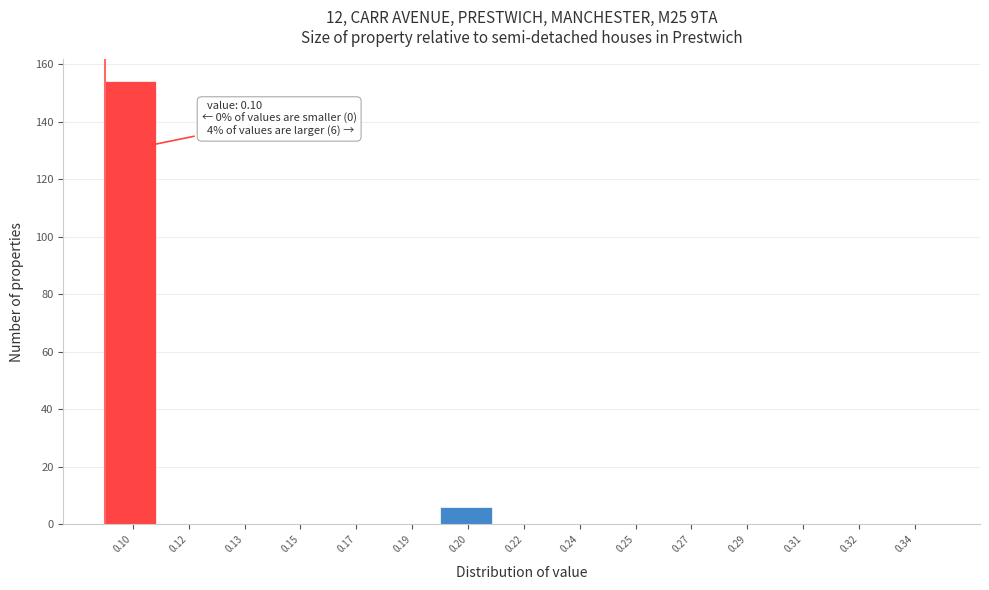

Reading right to left, transcribe all the data shown in this chart.

0.34=0	0.32=0	0.31=0	0.29=0	0.27=0	0.25=0	0.24=0	0.22=0	0.20=6	0.19=0	0.17=0	0.15=0	0.13=0	0.12=0	0.10=154